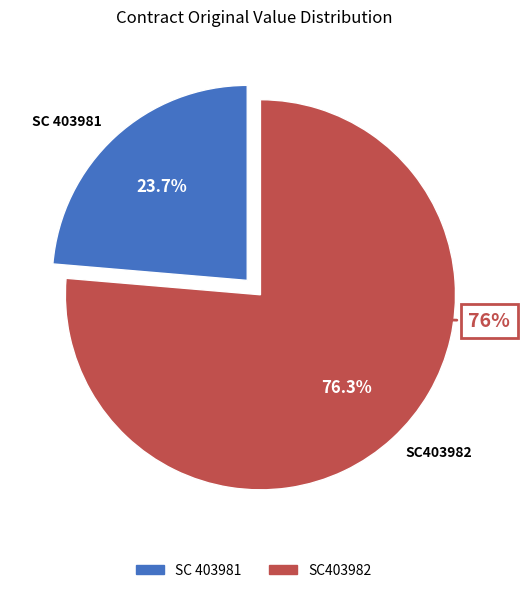

How many slices are in this pie chart?

2